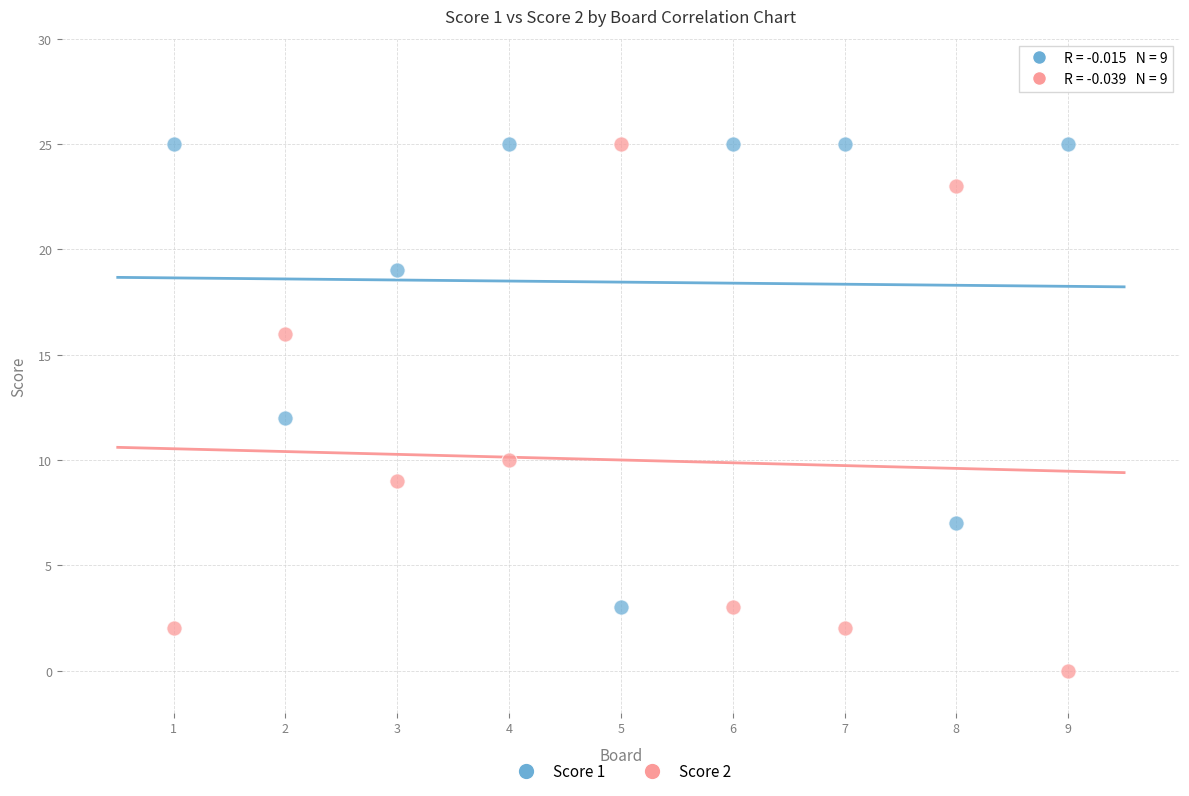

Across all data points, what is the range of Y values (max minus min)?

25